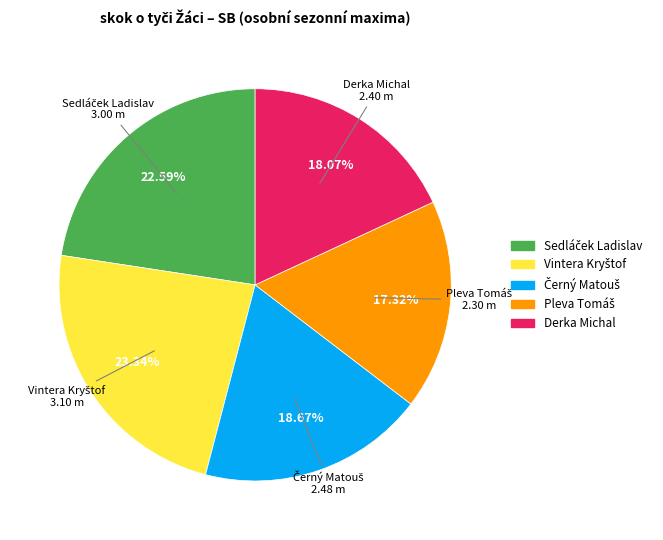

What percentage is the Derka Michal slice, to the nearest percent?

18%